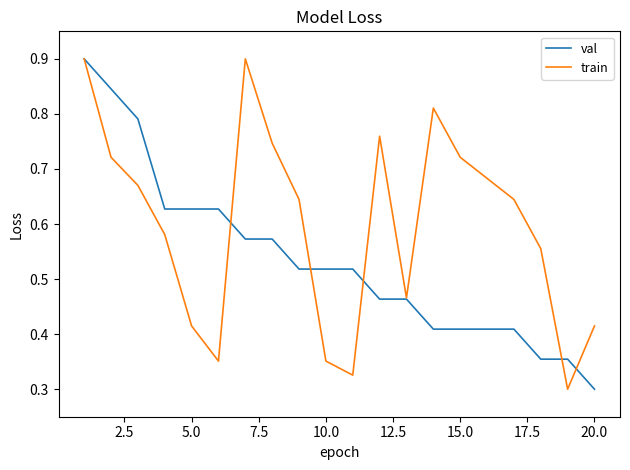

List the series in order of their overall mean, lowest first.

val, train